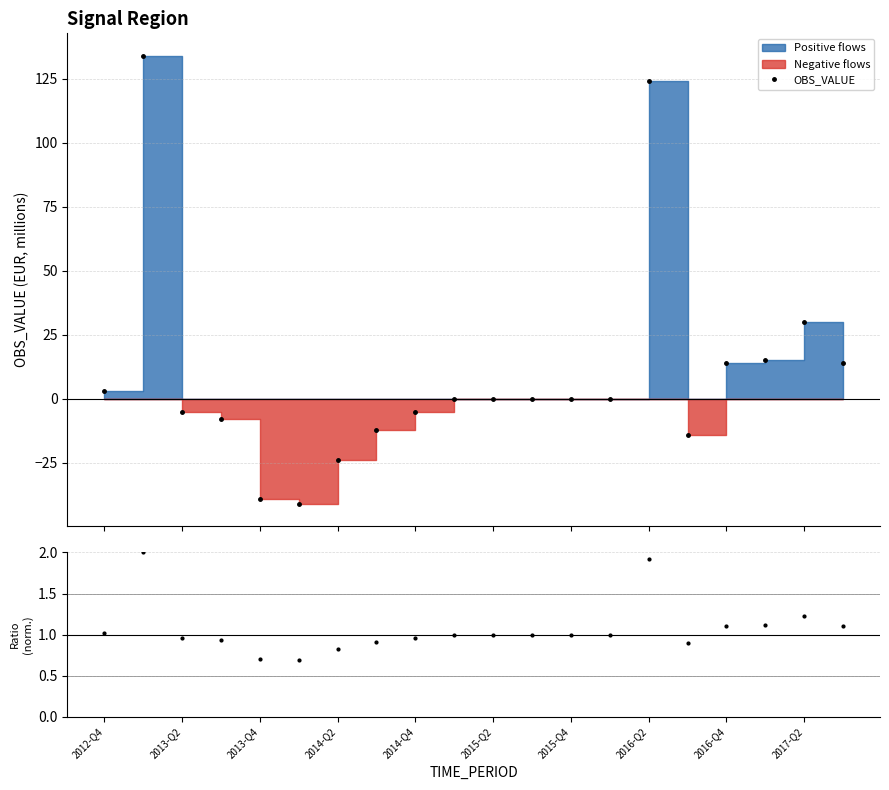

After their last crossing, which series has the higher values: OBS_VALUE or Ratio (normalised)?

OBS_VALUE